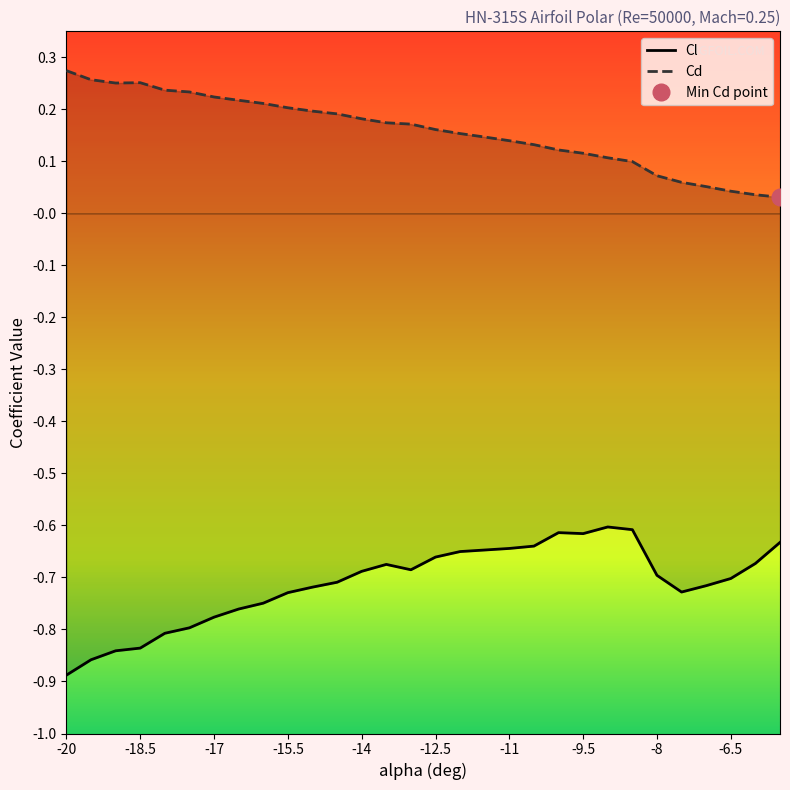

True or false: Cd and Cl intersect in this chart.

False